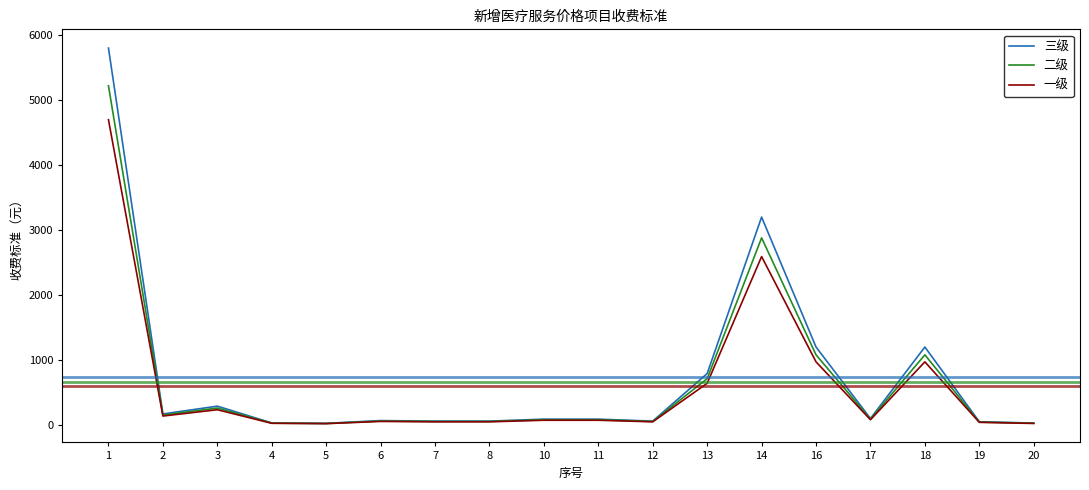

Is the value of 二级 at 3 greater than the value of 一级 at 12?

Yes